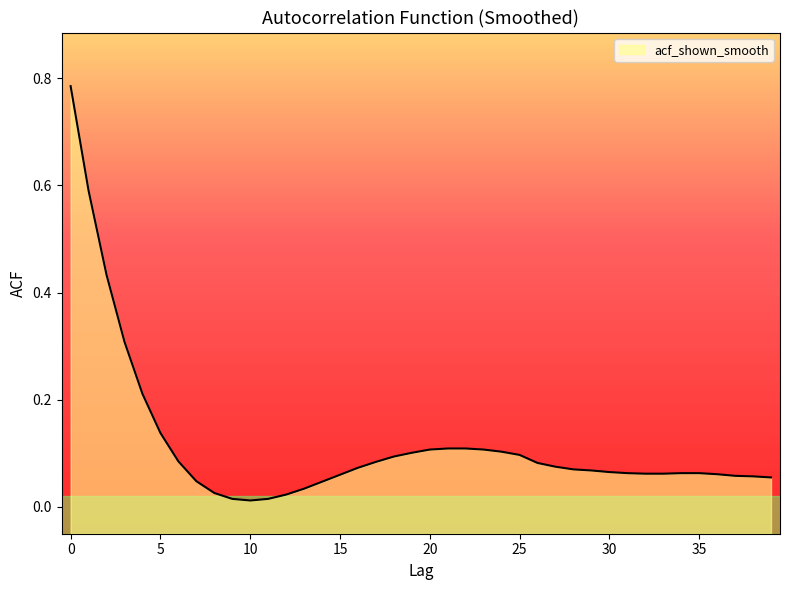

Reading right to left, transcribe all the data shown in this chart.

39=0.1	38=0.1	37=0.1	36=0.1	35=0.1	34=0.1	33=0.1	32=0.1	31=0.1	30=0.1	29=0.1	28=0.1	27=0.1	26=0.1	25=0.1	24=0.1	23=0.1	22=0.1	21=0.1	20=0.1	19=0.1	18=0.1	17=0.1	16=0.1	15=0.1	14=0.0	13=0.0	12=0.0	11=0.0	10=0.0	9=0.0	8=0.0	7=0.0	6=0.1	5=0.1	4=0.2	3=0.3	2=0.4	1=0.6	0=0.8